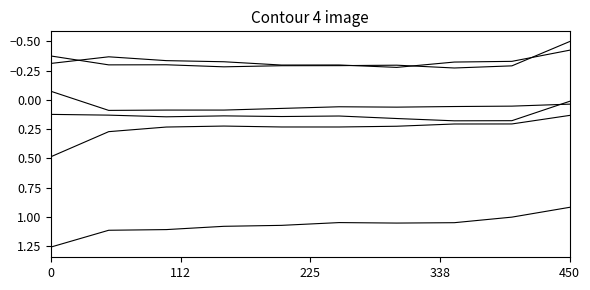

What is the label of the 9th point from the right?

112